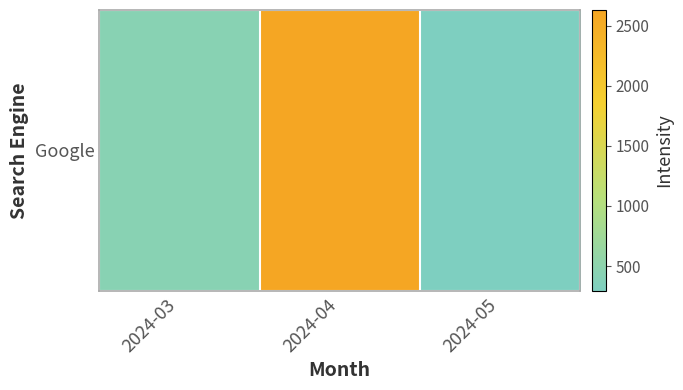

Rank the categories by value from lowest to highest.

2024-05, 2024-03, 2024-04